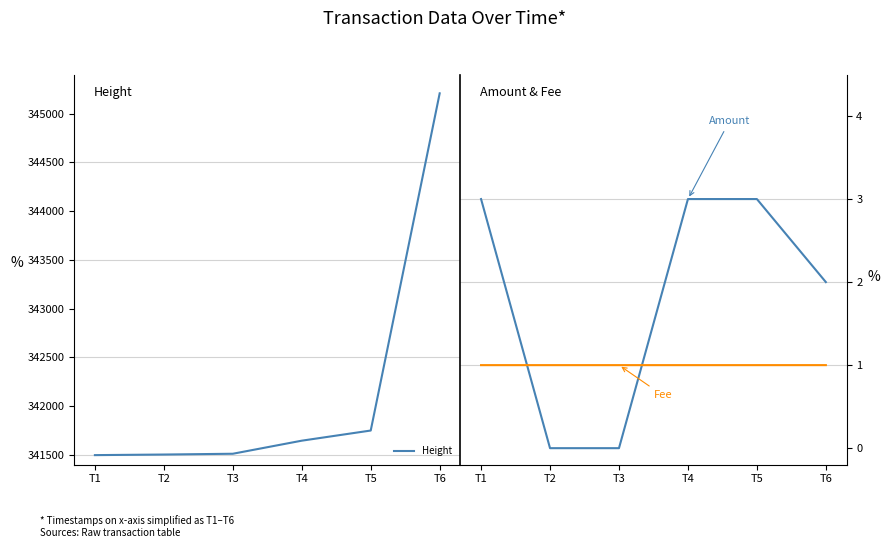

What is the spread (max minus min) of values at T1?

341498.0